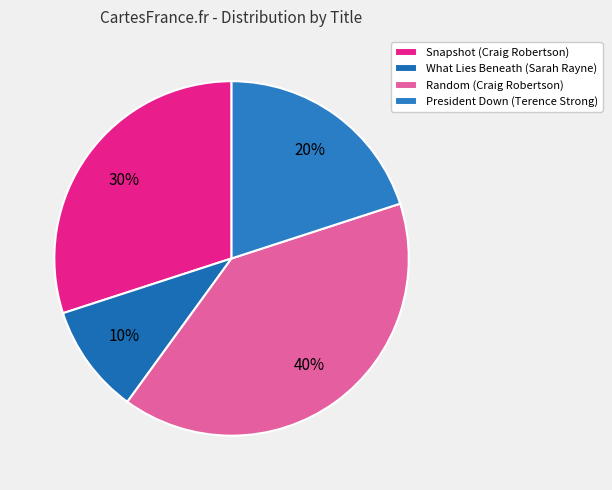

Rank the categories by value from highest to lowest.

Random (Craig Robertson), Snapshot (Craig Robertson), President Down (Terence Strong), What Lies Beneath (Sarah Rayne)